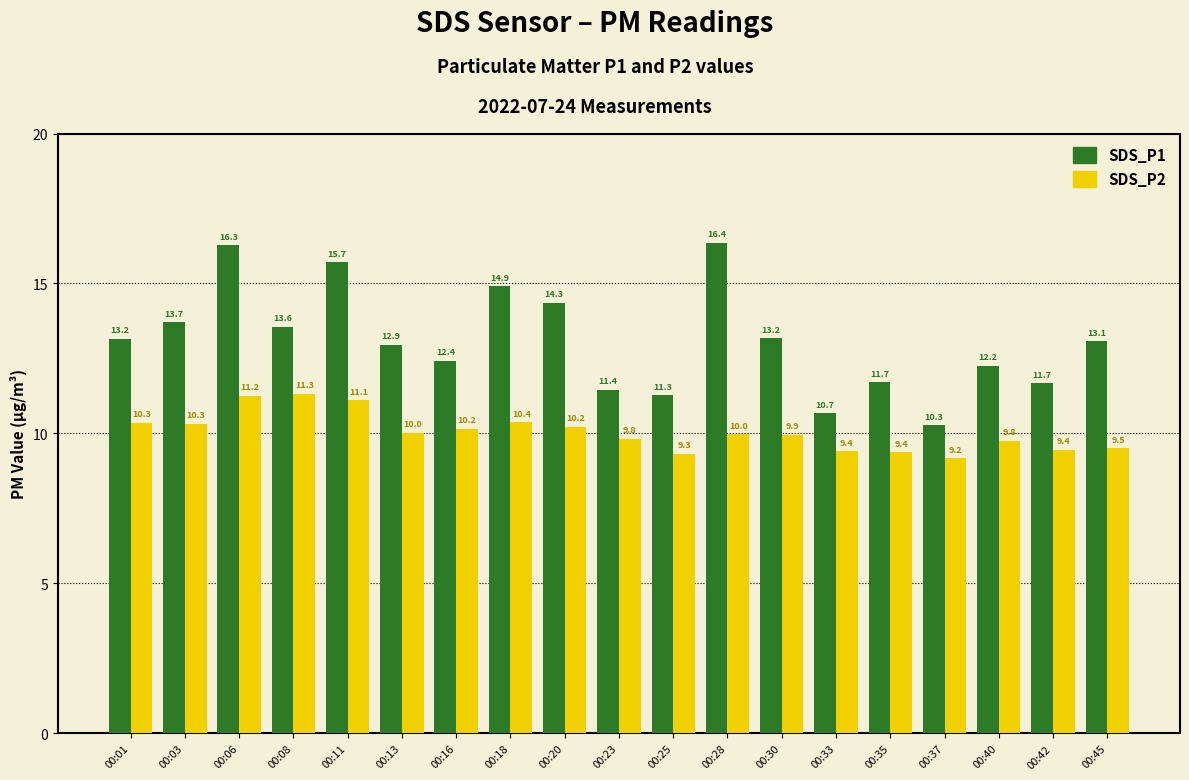

List the series in order of their overall mean, highest first.

SDS_P1, SDS_P2